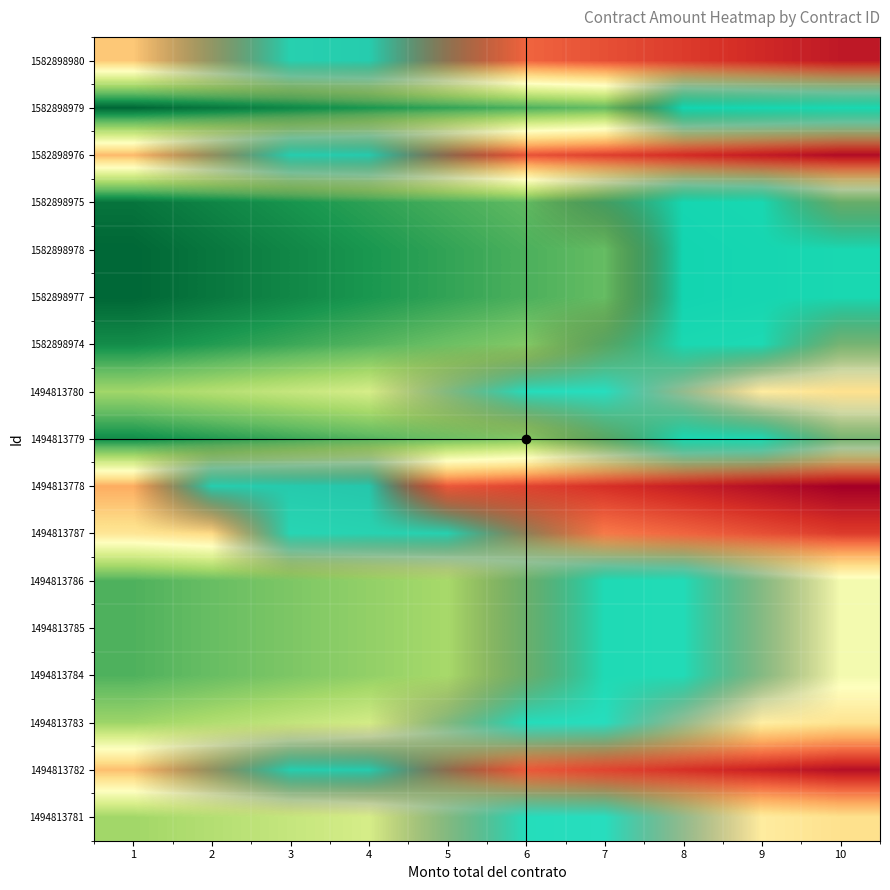

What is the maximum value shown in the chart?

1.0